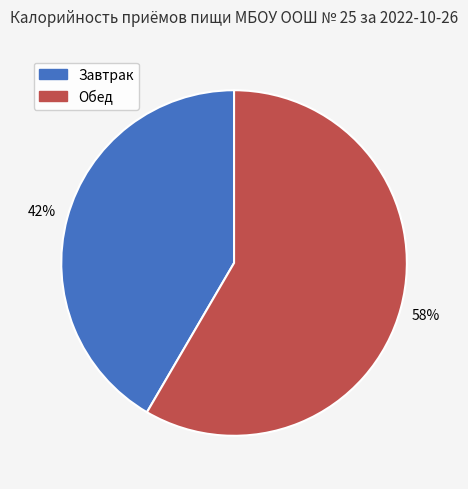

To the nearest percent, what is the average slice percentage?

50%